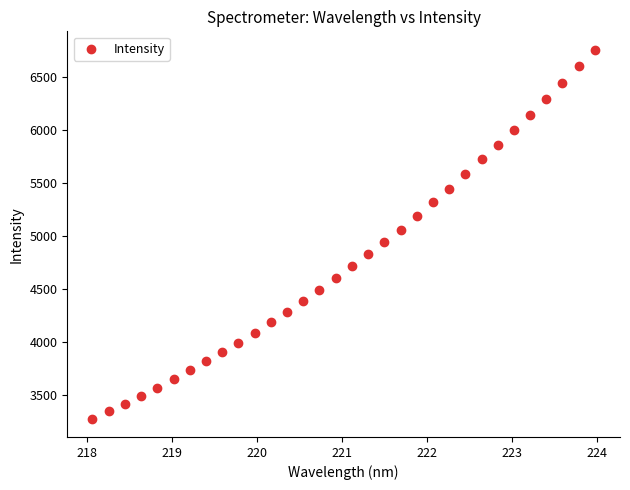

What is the range of X values (max minus min)?

5.9